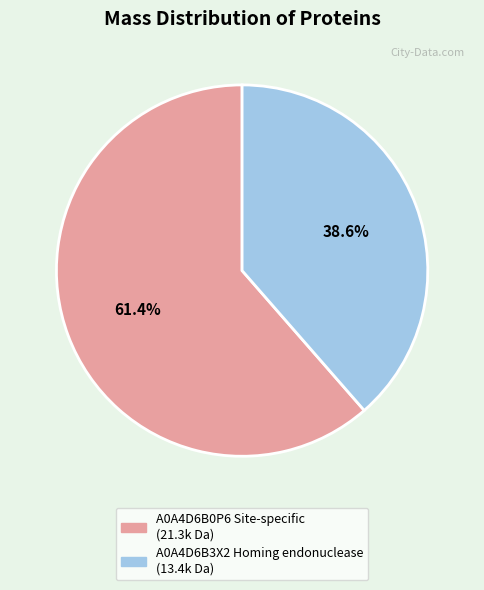

To the nearest percent, what is the combined percentage of A0A4D6B0P6 Site-specific and A0A4D6B3X2 Homing endonuclease?

100%